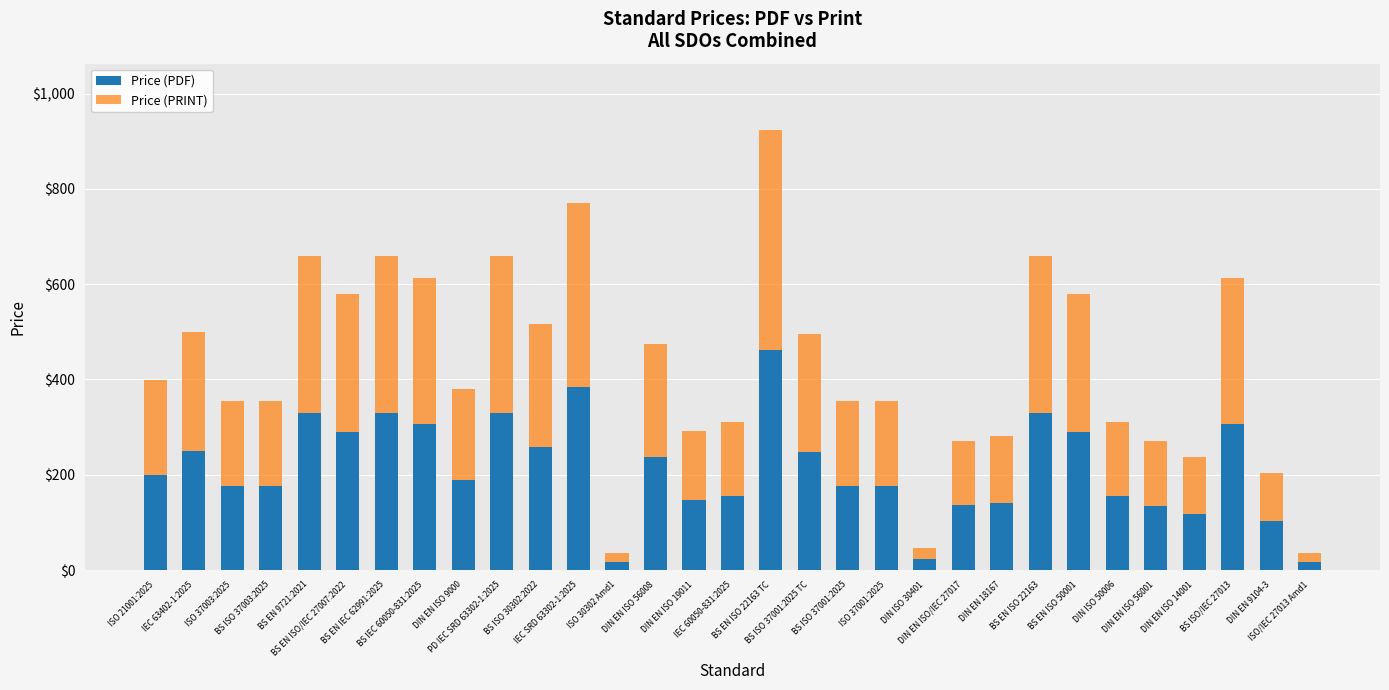

Count the number of data series in this chart.

2